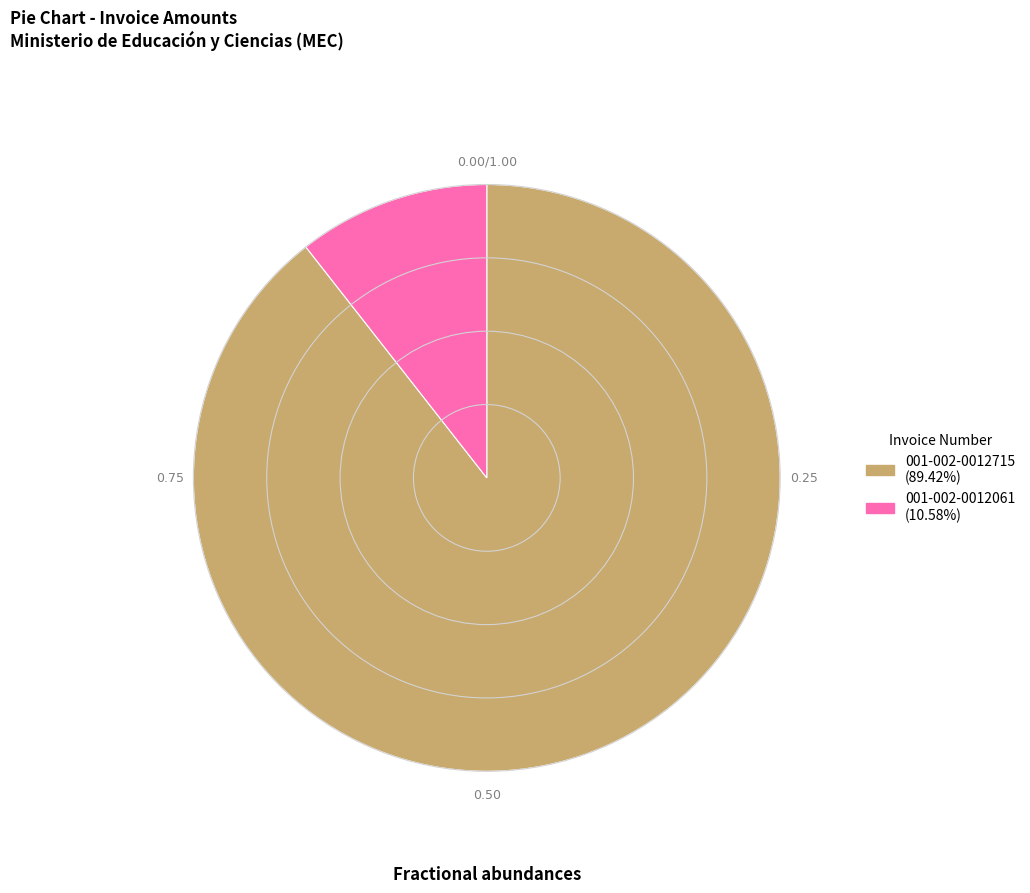

Does any single category account for the majority?

Yes